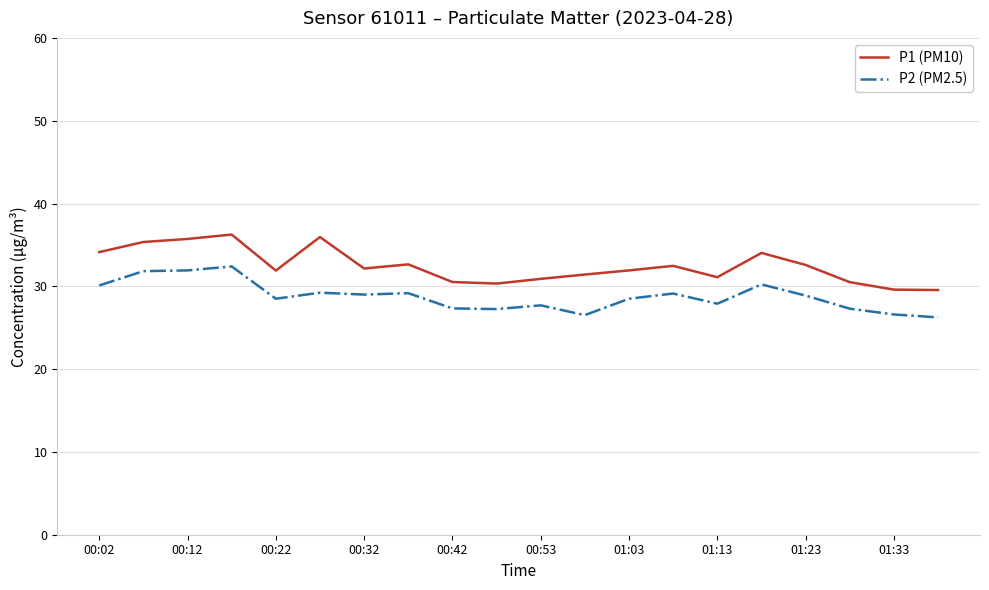

Count the number of data series in this chart.

2